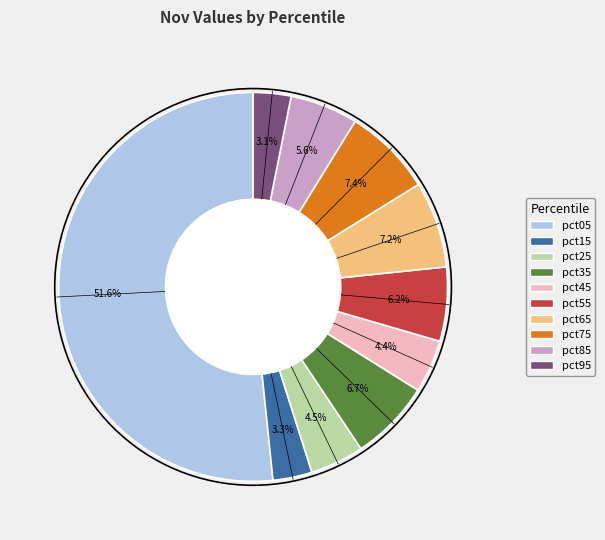

What is the total percentage of pct95 and pct65?

10.3%